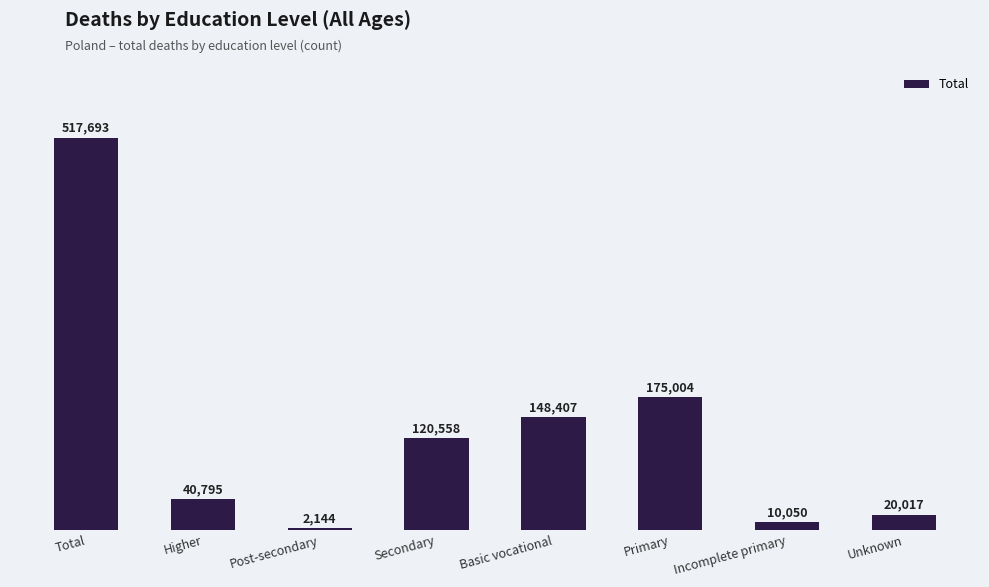

Reading left to right, what are all the values shown in this chart?

Total=517693	Higher=40795	Post-secondary=2144	Secondary=120558	Basic vocational=148407	Primary=175004	Incomplete primary=10050	Unknown=20017